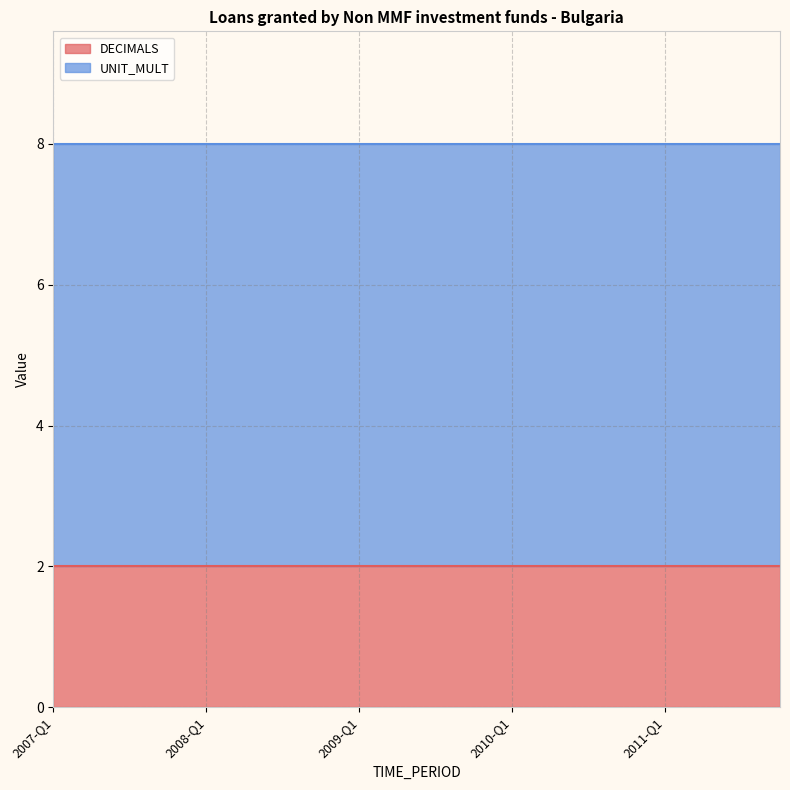

What is the minimum value for DECIMALS?

2